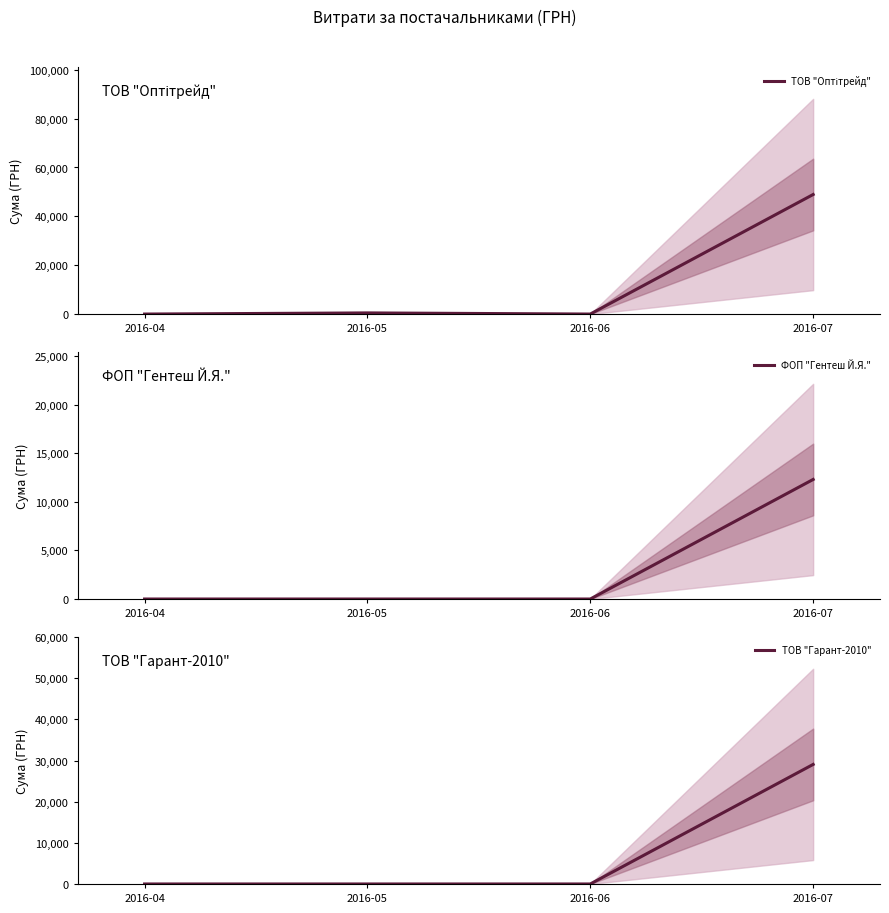

At which category is the sum across all series the highest?

2016-07